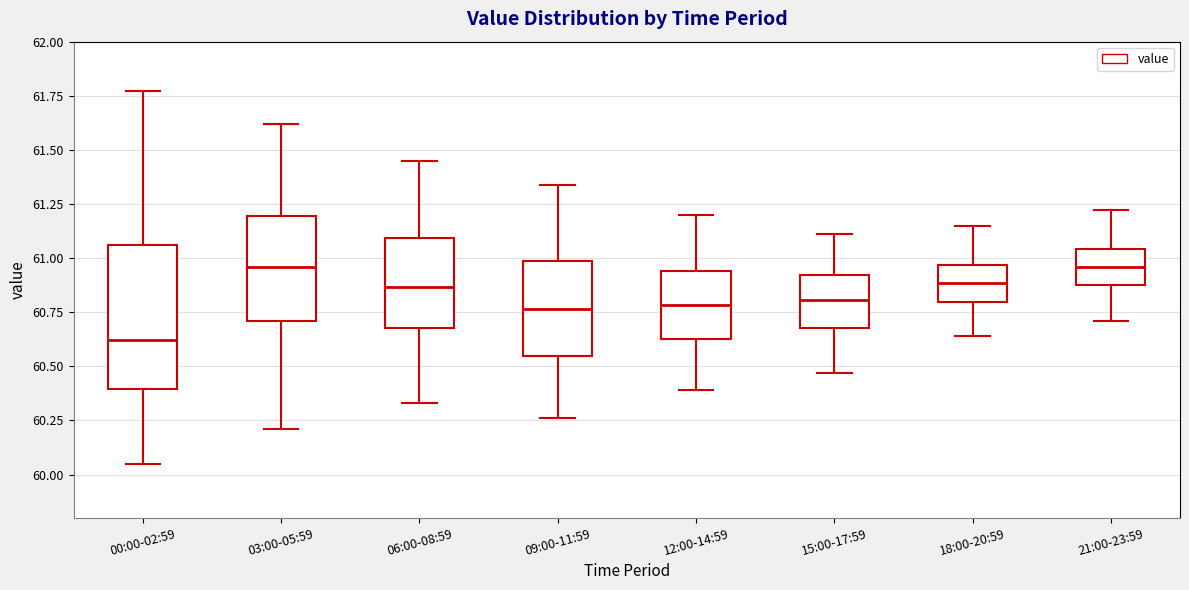

Reading left to right, read every box against the y-axis: the position of its median line, the range the box covers, and the ends of its whiskers. The values are not printed on the chart, so give them approximately, as read against the axis.

00:00-02:59: median 60.60, box 60.40 to 61.05, whiskers 60.05 to 61.75
03:00-05:59: median 60.95, box 60.70 to 61.20, whiskers 60.20 to 61.60
06:00-08:59: median 60.85, box 60.70 to 61.10, whiskers 60.35 to 61.45
09:00-11:59: median 60.75, box 60.55 to 61.00, whiskers 60.25 to 61.35
12:00-14:59: median 60.80, box 60.65 to 60.95, whiskers 60.40 to 61.20
15:00-17:59: median 60.80, box 60.70 to 60.90, whiskers 60.45 to 61.10
18:00-20:59: median 60.90, box 60.80 to 60.95, whiskers 60.65 to 61.15
21:00-23:59: median 60.95, box 60.90 to 61.05, whiskers 60.70 to 61.20